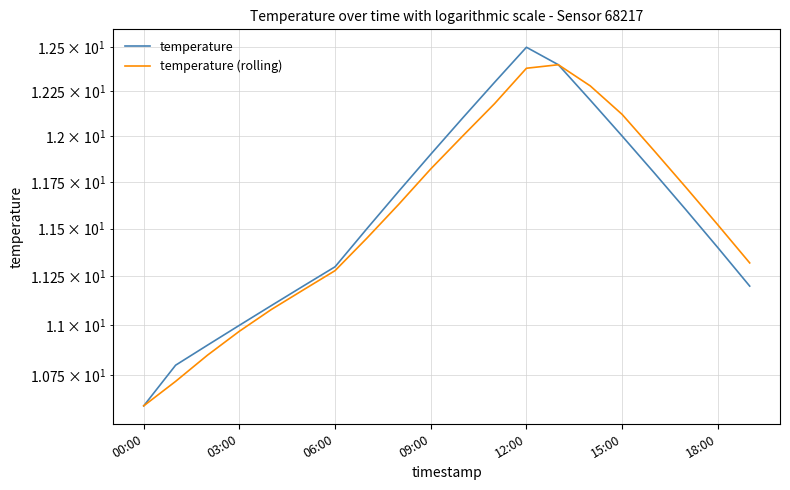

At which category is the sum across all series the highest?

12:00